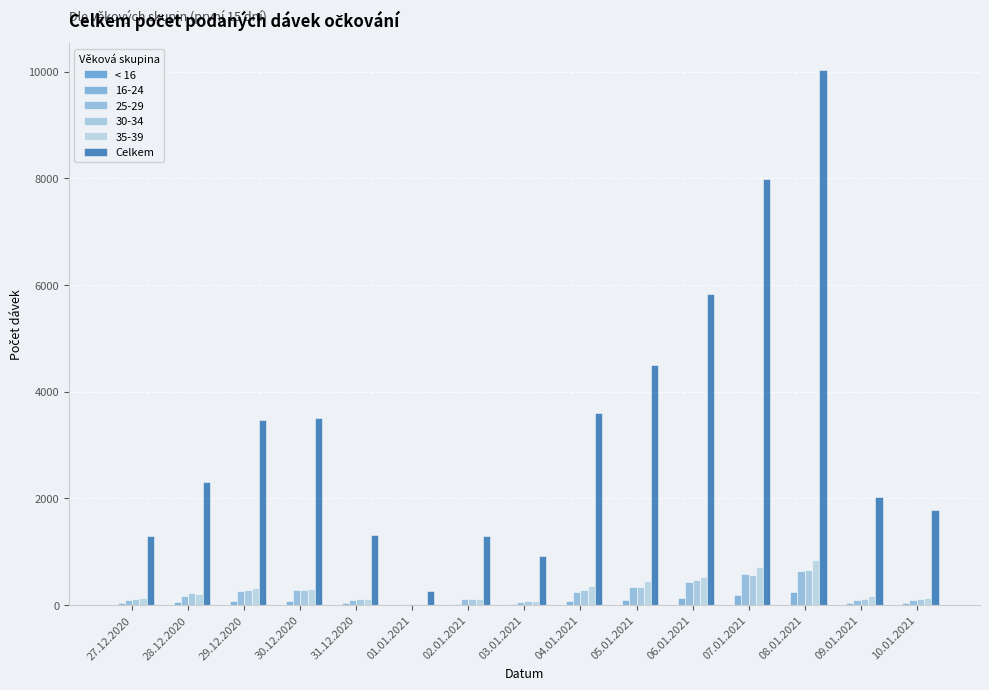

At how many categories does at least one series exceed 9805?

1